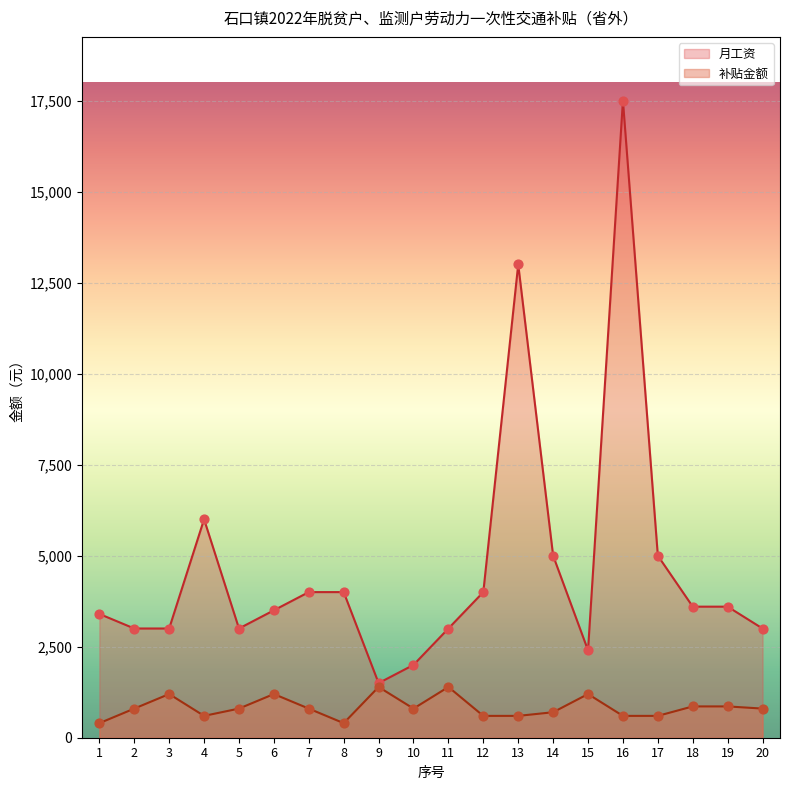

Which series has the widest spread of Y values?

月工资